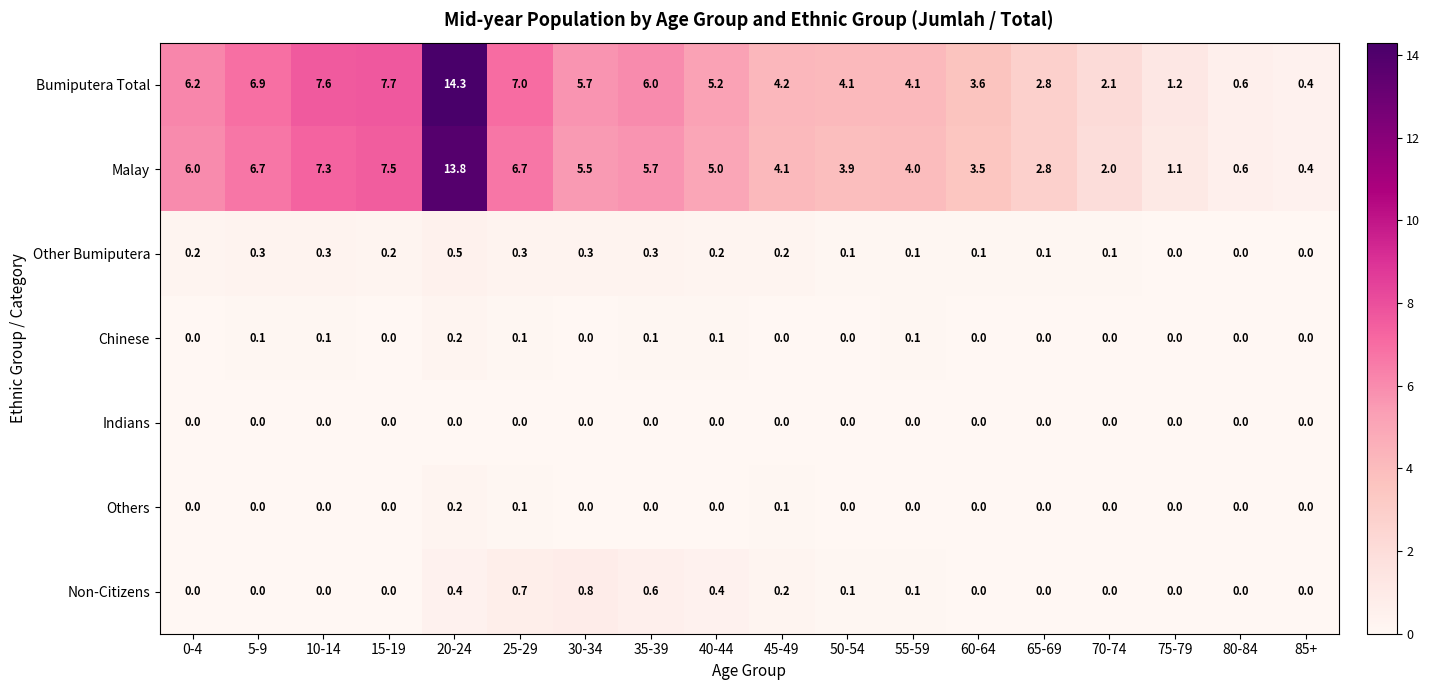

At how many categories does at least one series exceed 1?

16